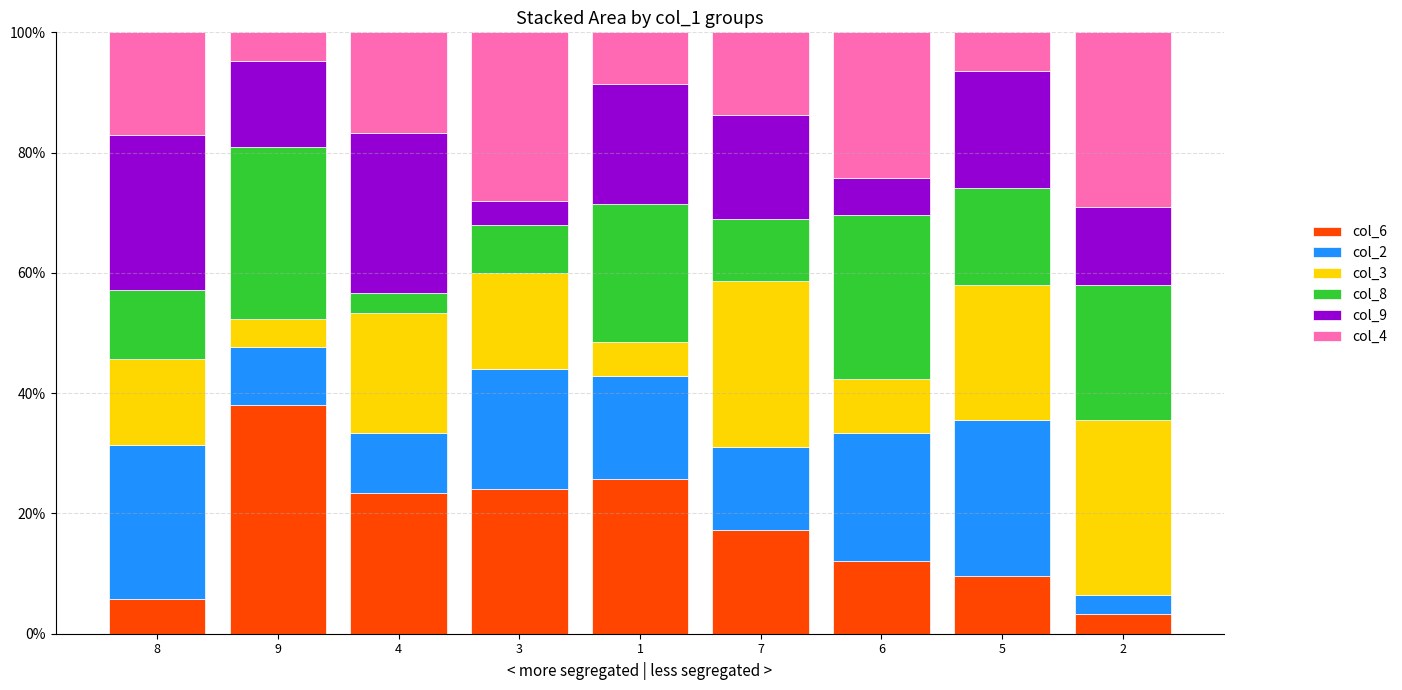

What is the highest value of the col_6 series?

38.1